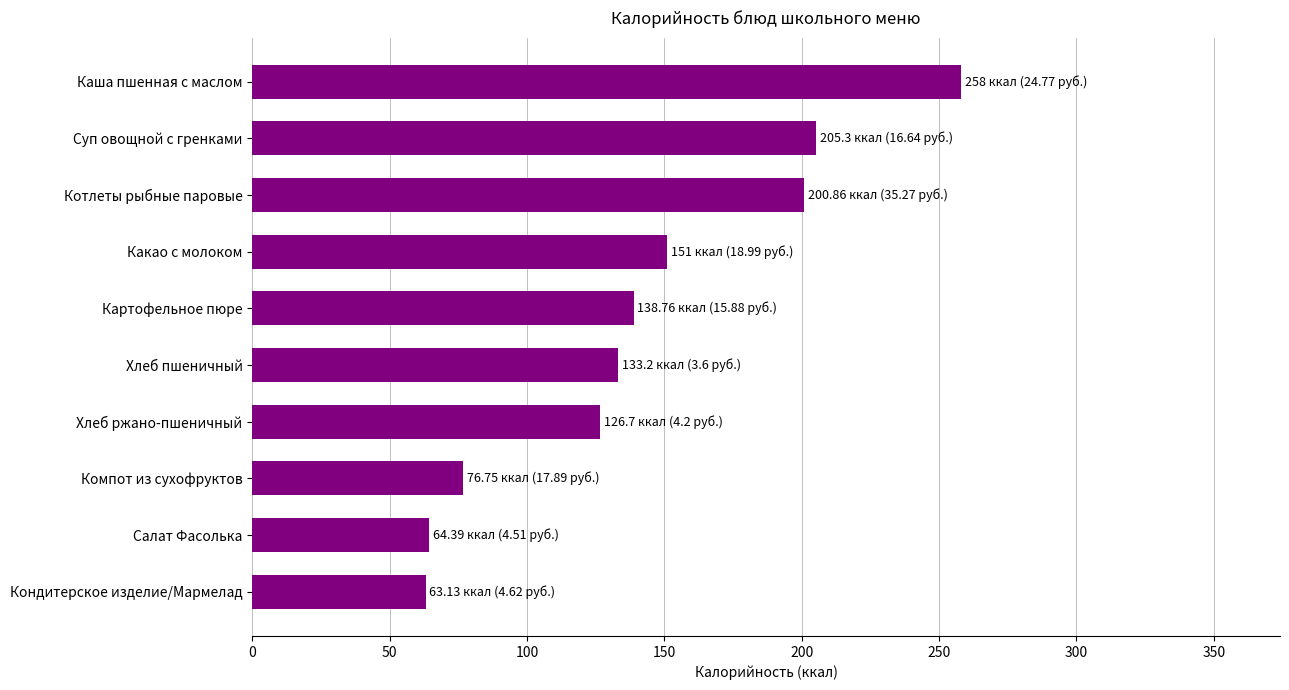

What is the difference between the second highest and second lowest values?

140.9